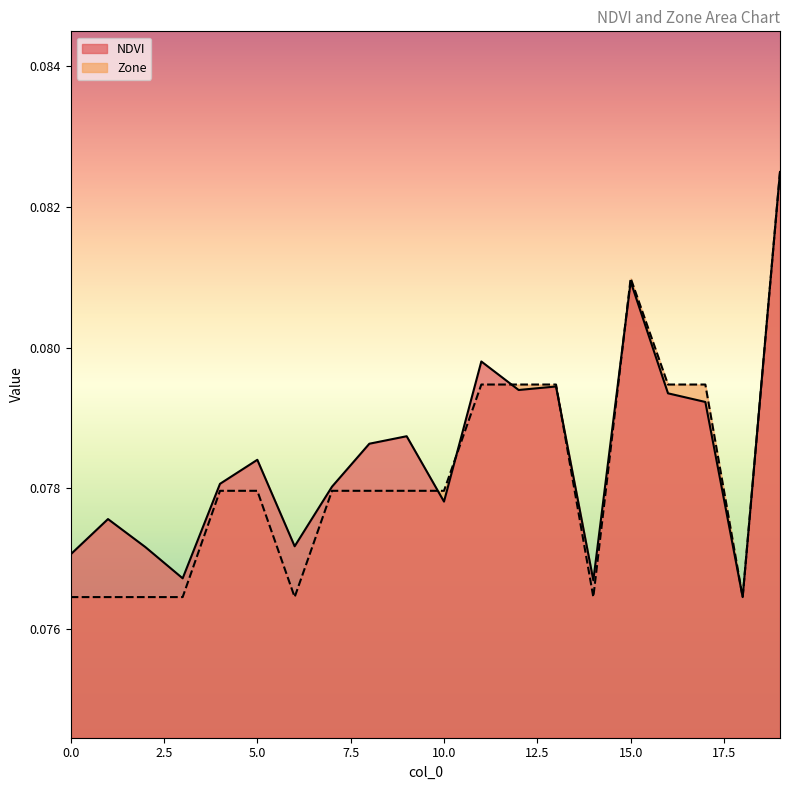

At which category does Zone reach its first local peak?

15